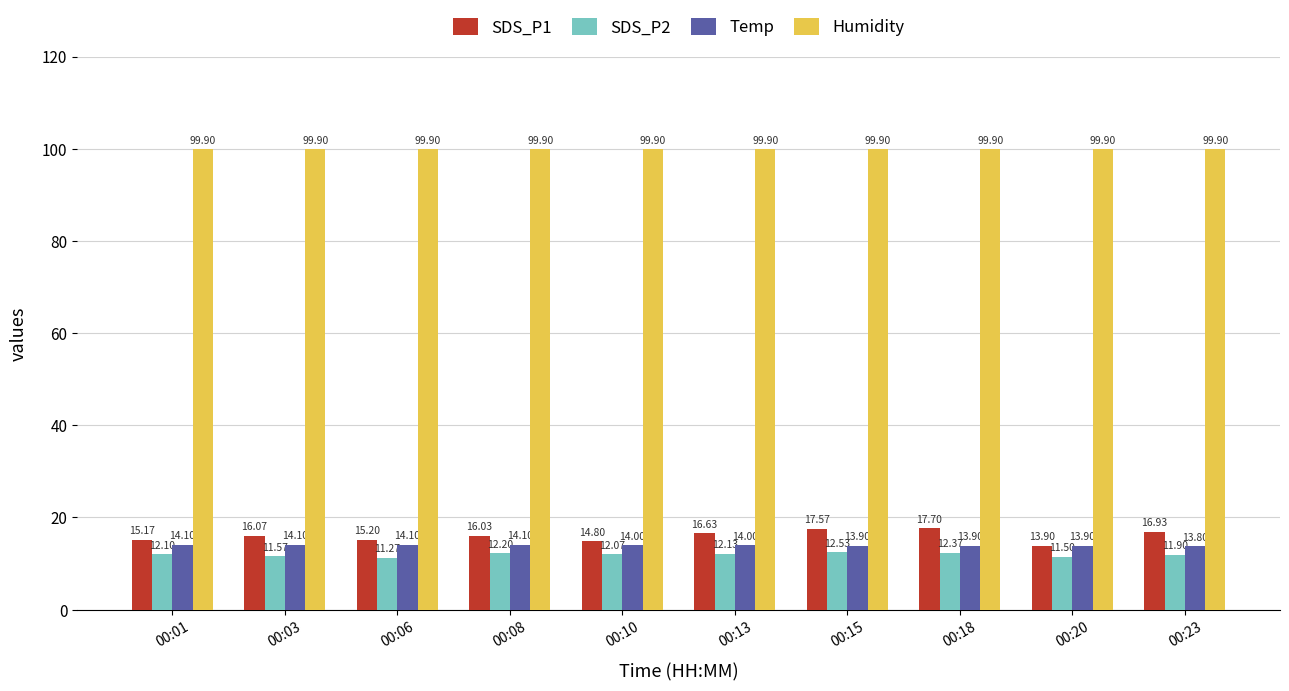

What is the average value of the Humidity series?

99.9